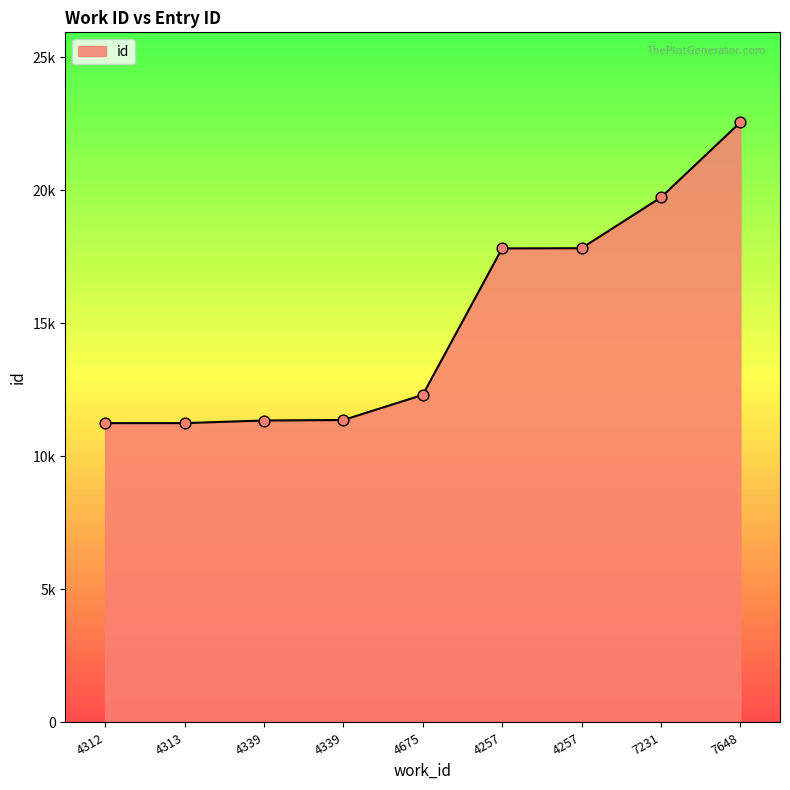

Which has a higher value, 4313 or 4312?

4313